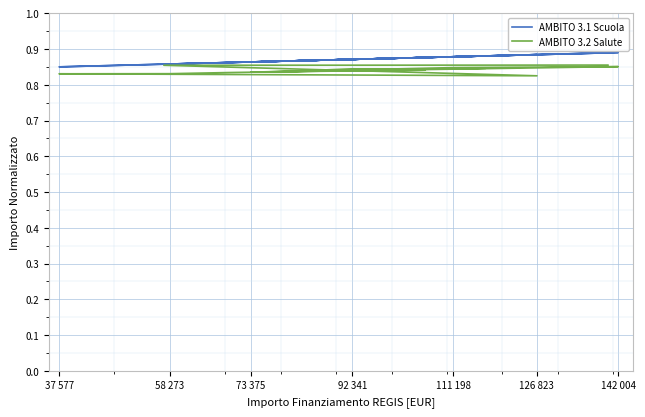

How many categories are shown in the chart?

14